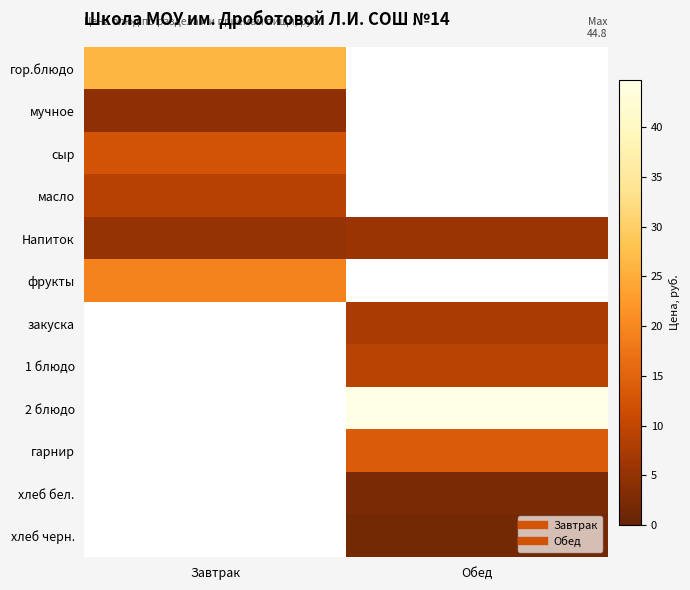

At how many categories does at least one series exceed 36?

1